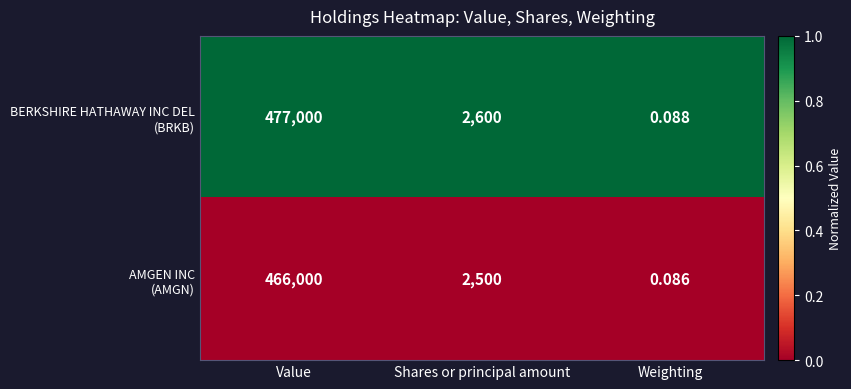

At which category is the sum across all series the highest?

Value